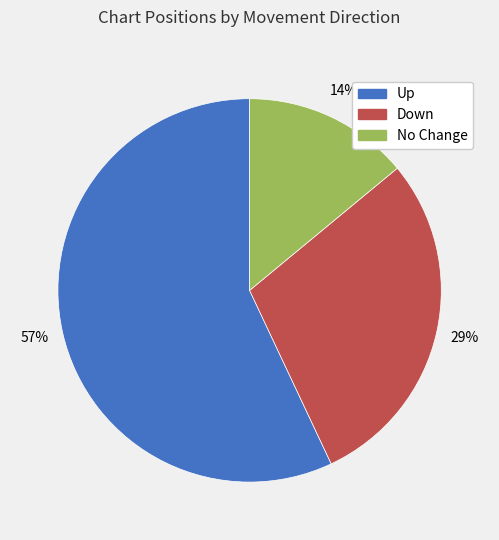

Approximately how many times larger is the value at Up compared to Down?

2.0